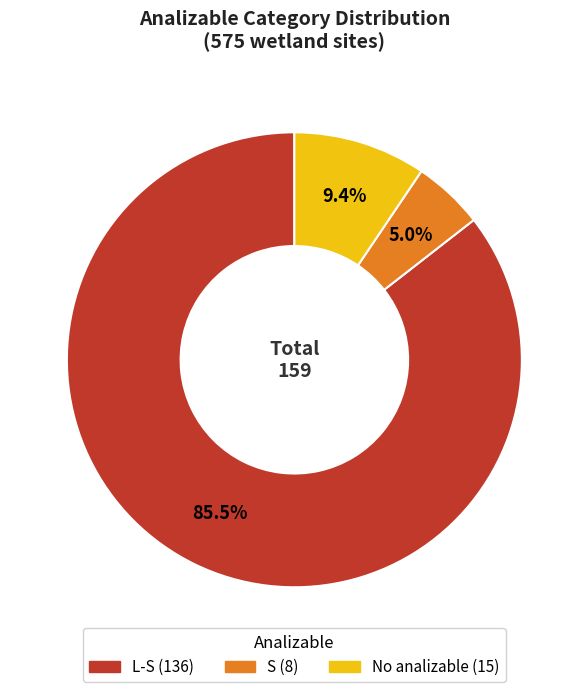

To the nearest percent, what is the difference between the L-S and S slice percentages?

81%